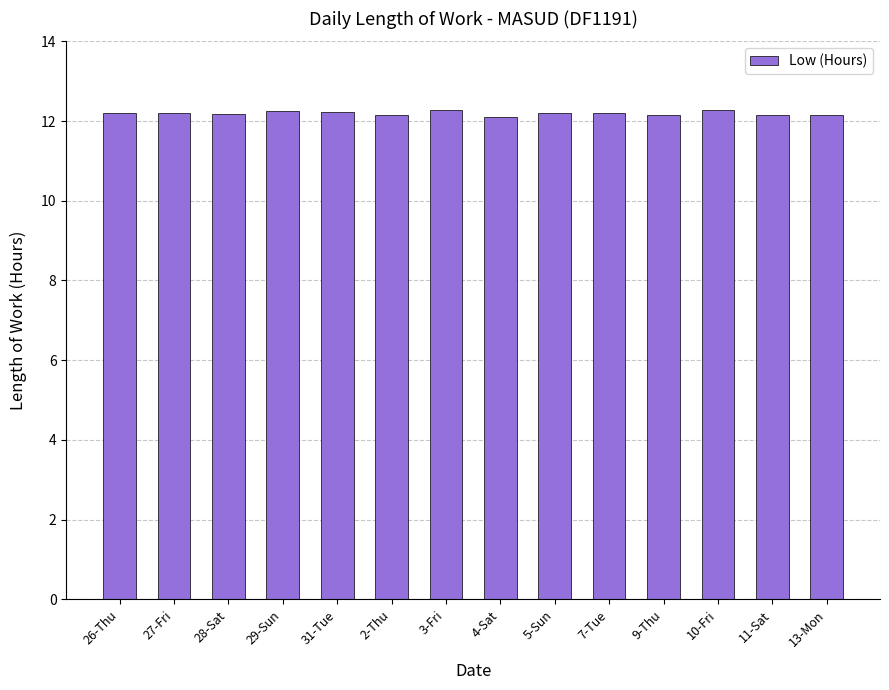

Are the bars grouped side by side (vs. stacked)?

No